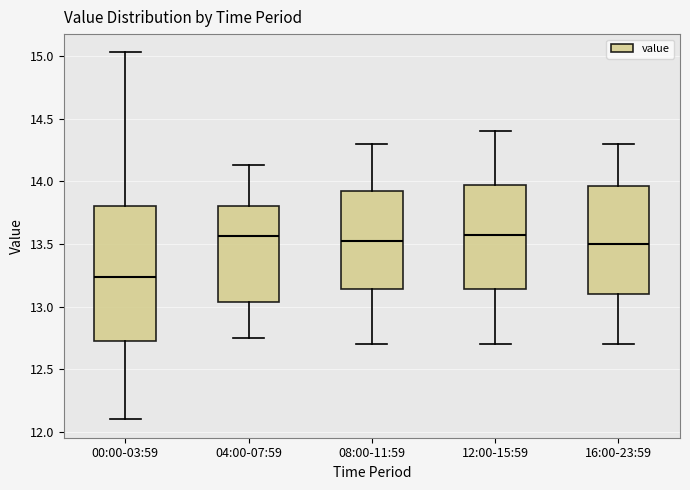

Reading left to right, transcribe this box plot: for each box, give where its median line is, the range the box spans, and where its two whiskers end, as read against the y-axis. The values are not printed on the chart, so give them approximately, as read against the axis.

00:00-03:59: median 13.25, box 12.75 to 13.80, whiskers 12.10 to 15.05
04:00-07:59: median 13.55, box 13.05 to 13.80, whiskers 12.75 to 14.15
08:00-11:59: median 13.55, box 13.15 to 13.95, whiskers 12.70 to 14.30
12:00-15:59: median 13.60, box 13.15 to 14.00, whiskers 12.70 to 14.40
16:00-23:59: median 13.50, box 13.10 to 13.95, whiskers 12.70 to 14.30